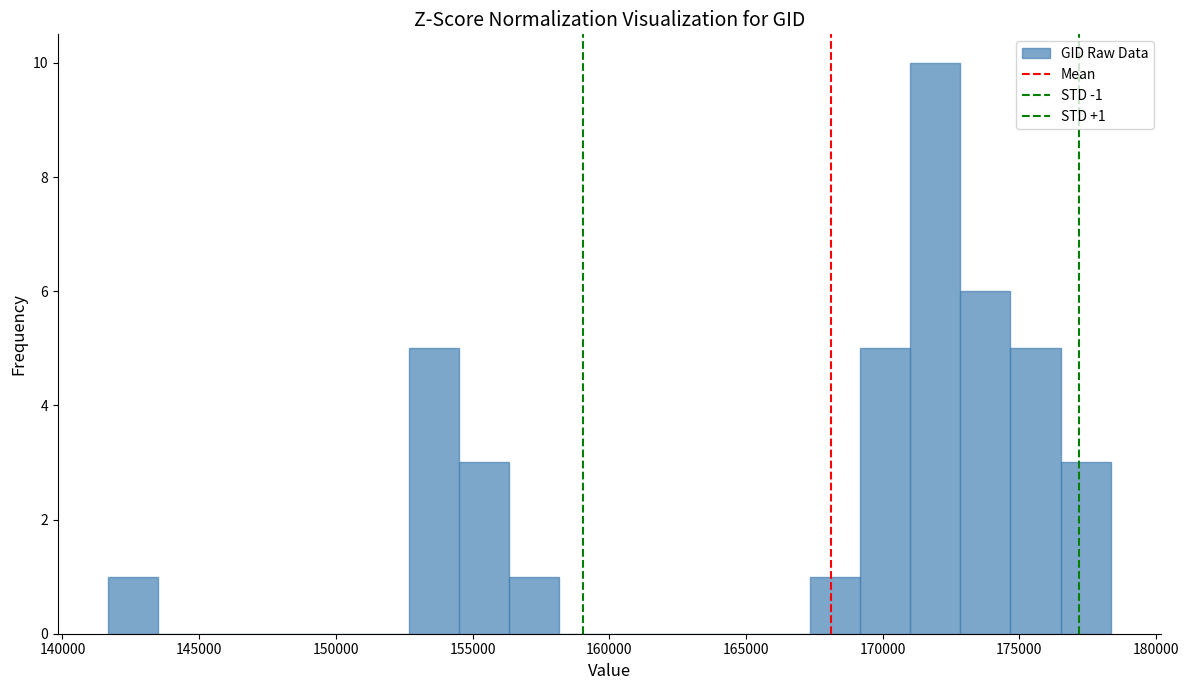

Around what value on the x-axis is the tallest bar? Give the approximate position of its centre, as read against the axis.

172000